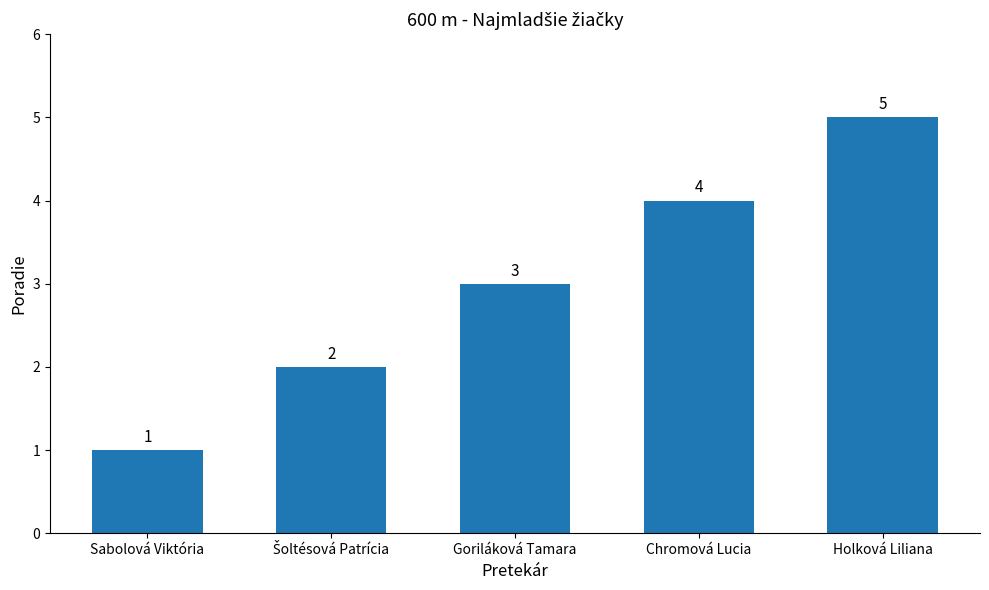

What position from the right is Goriláková Tamara?

3